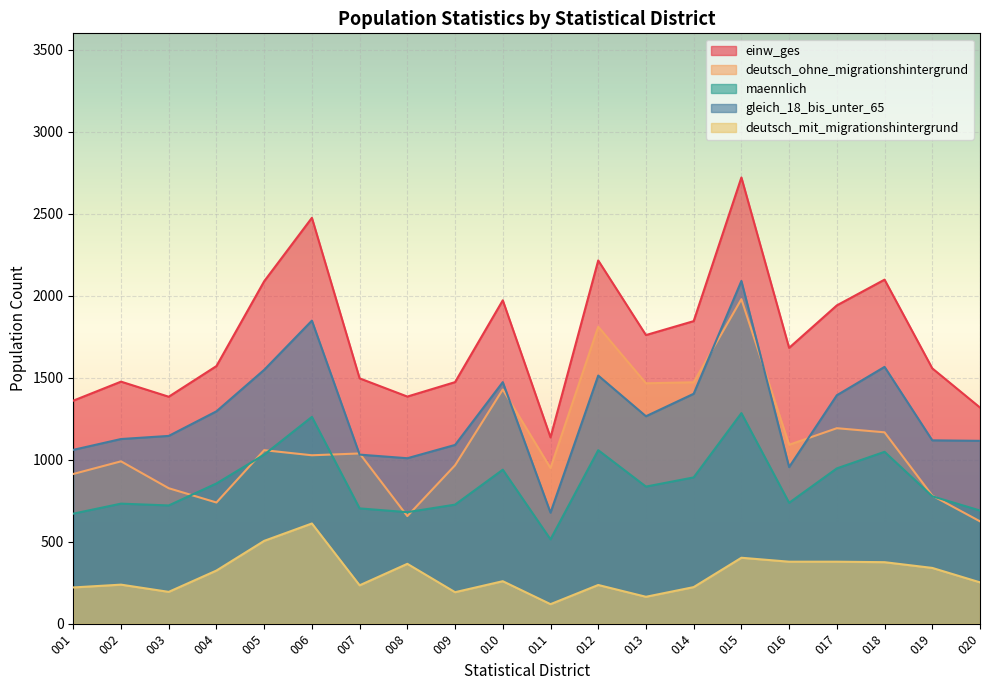

How many lines are shown in the chart?

5